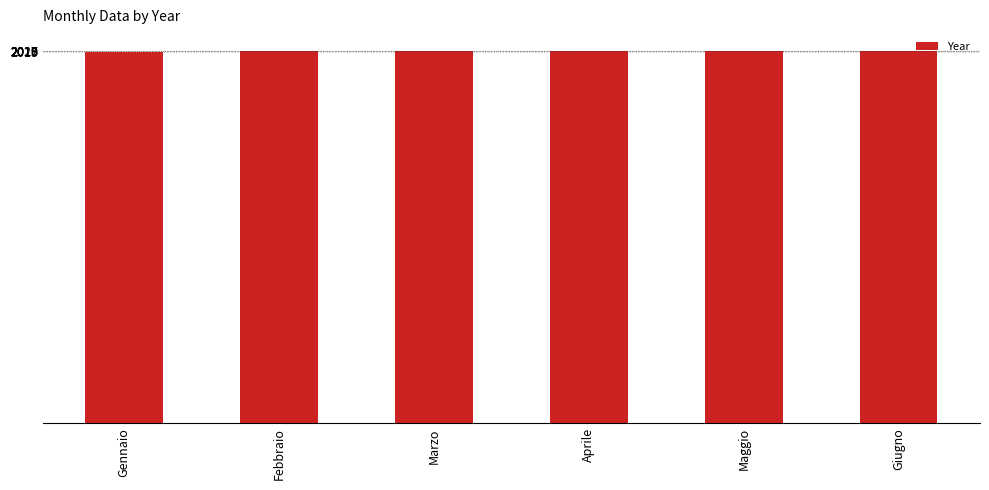

How many bars are there in total?

6